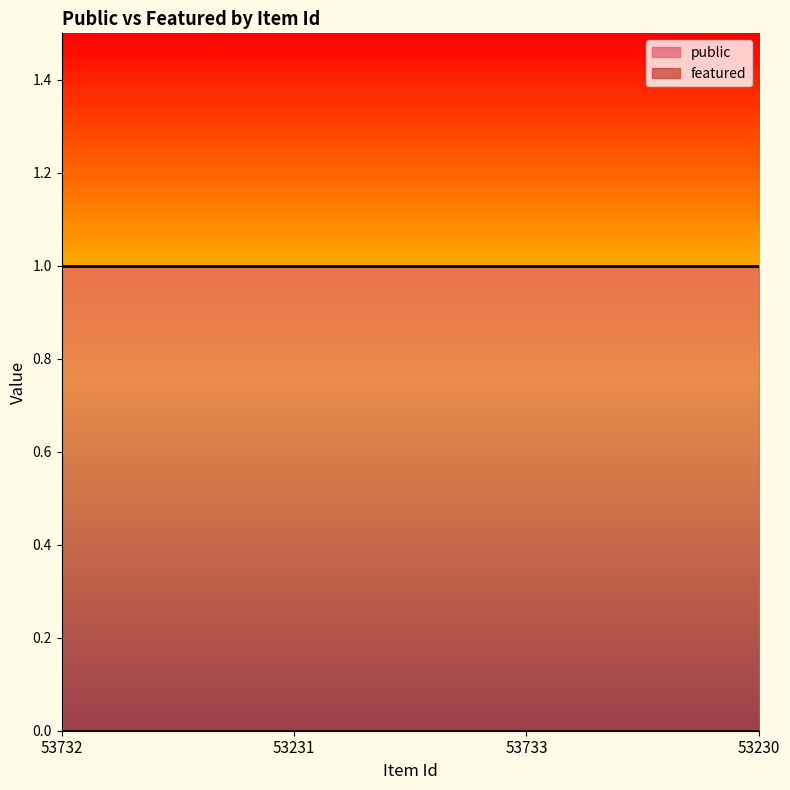

True or false: public and featured intersect in this chart.

False